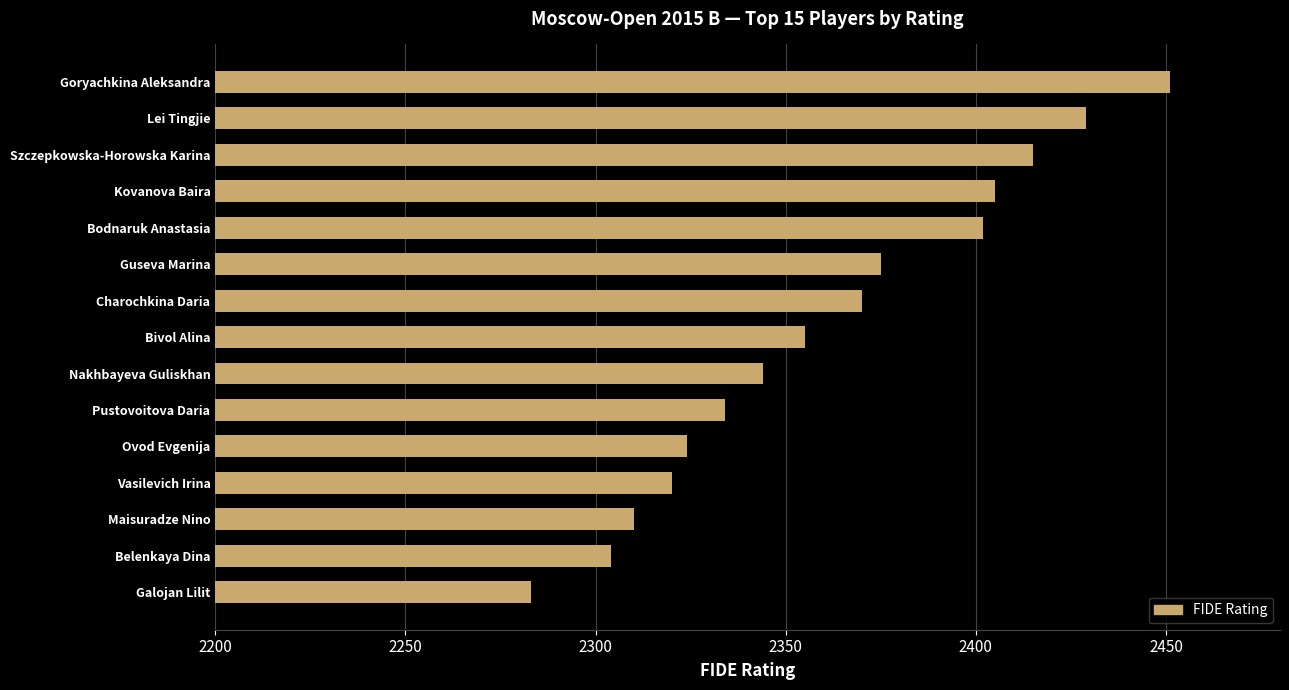

What is the change in value from Galojan Lilit to Ovod Evgenija?

+41